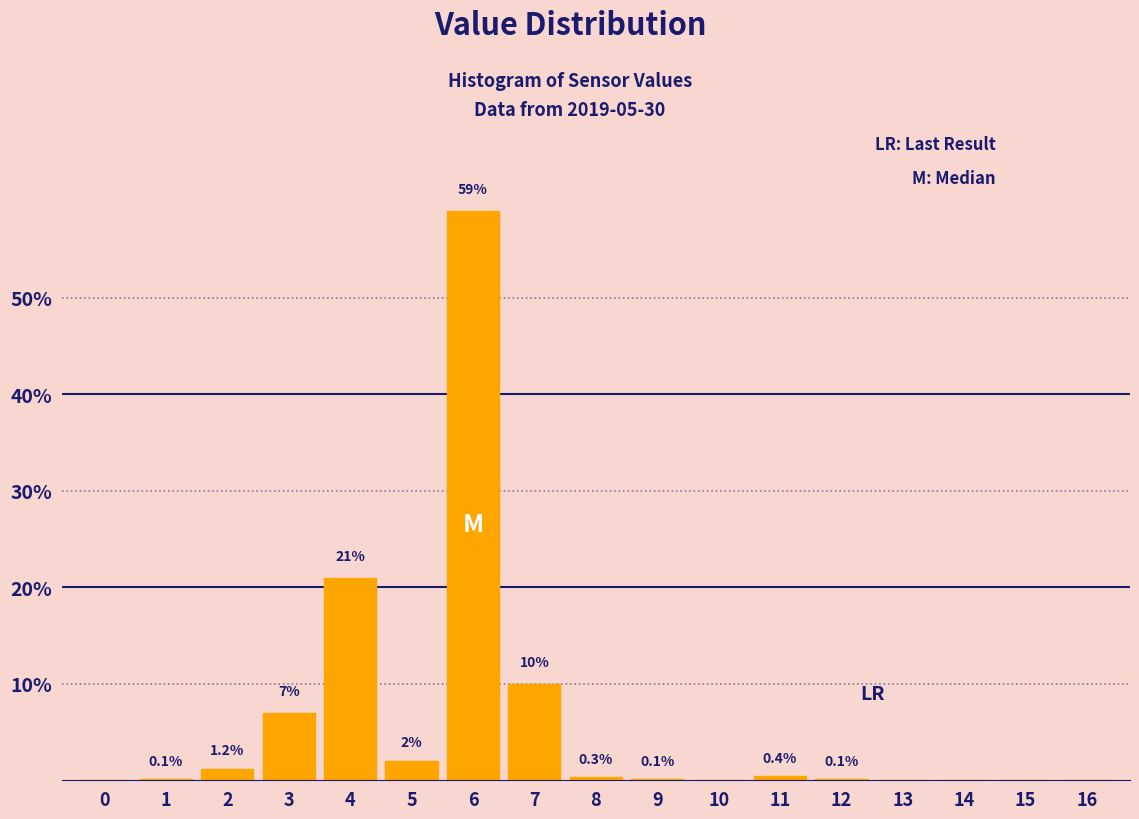

Reading left to right, what are all the values shown in this chart?

0=0.0	1=0.1	2=1.2	3=7.0	4=21.0	5=2.0	6=59.0	7=10.0	8=0.3	9=0.1	10=0.0	11=0.4	12=0.1	13=0.0	14=0.0	15=0.0	16=0.0